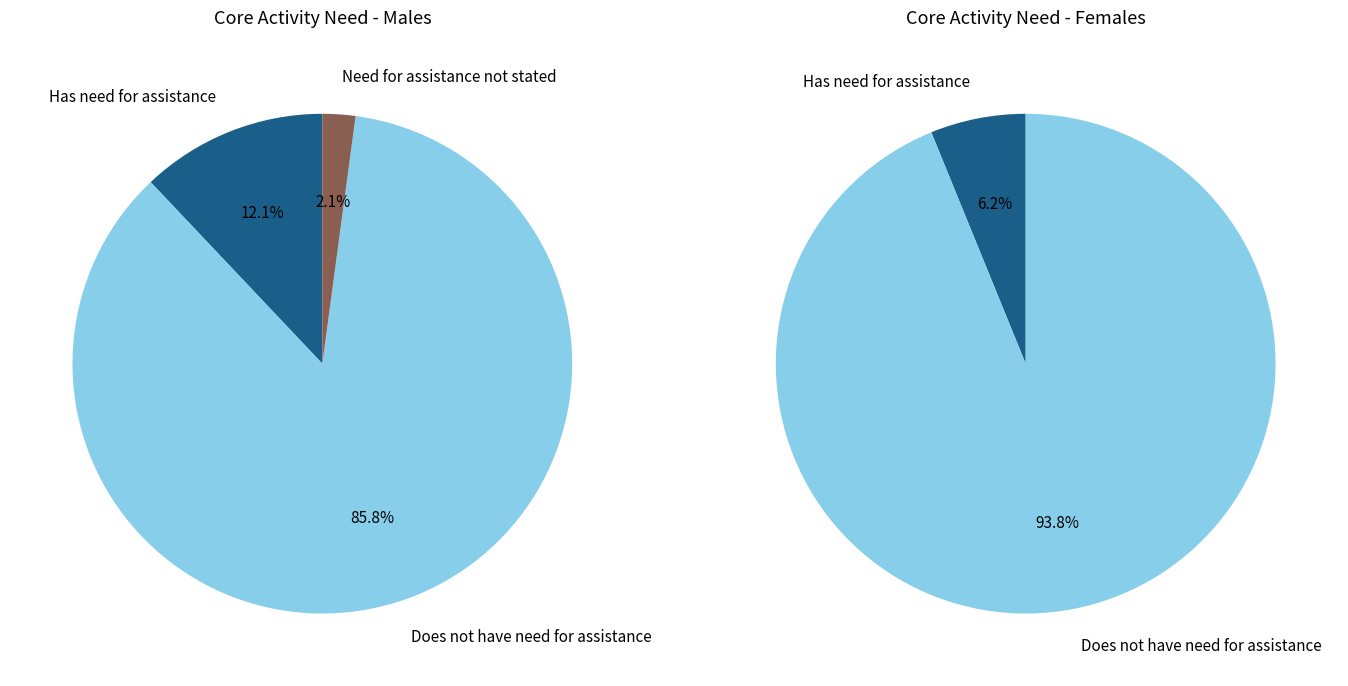

Count the number of slices in the pie.

3